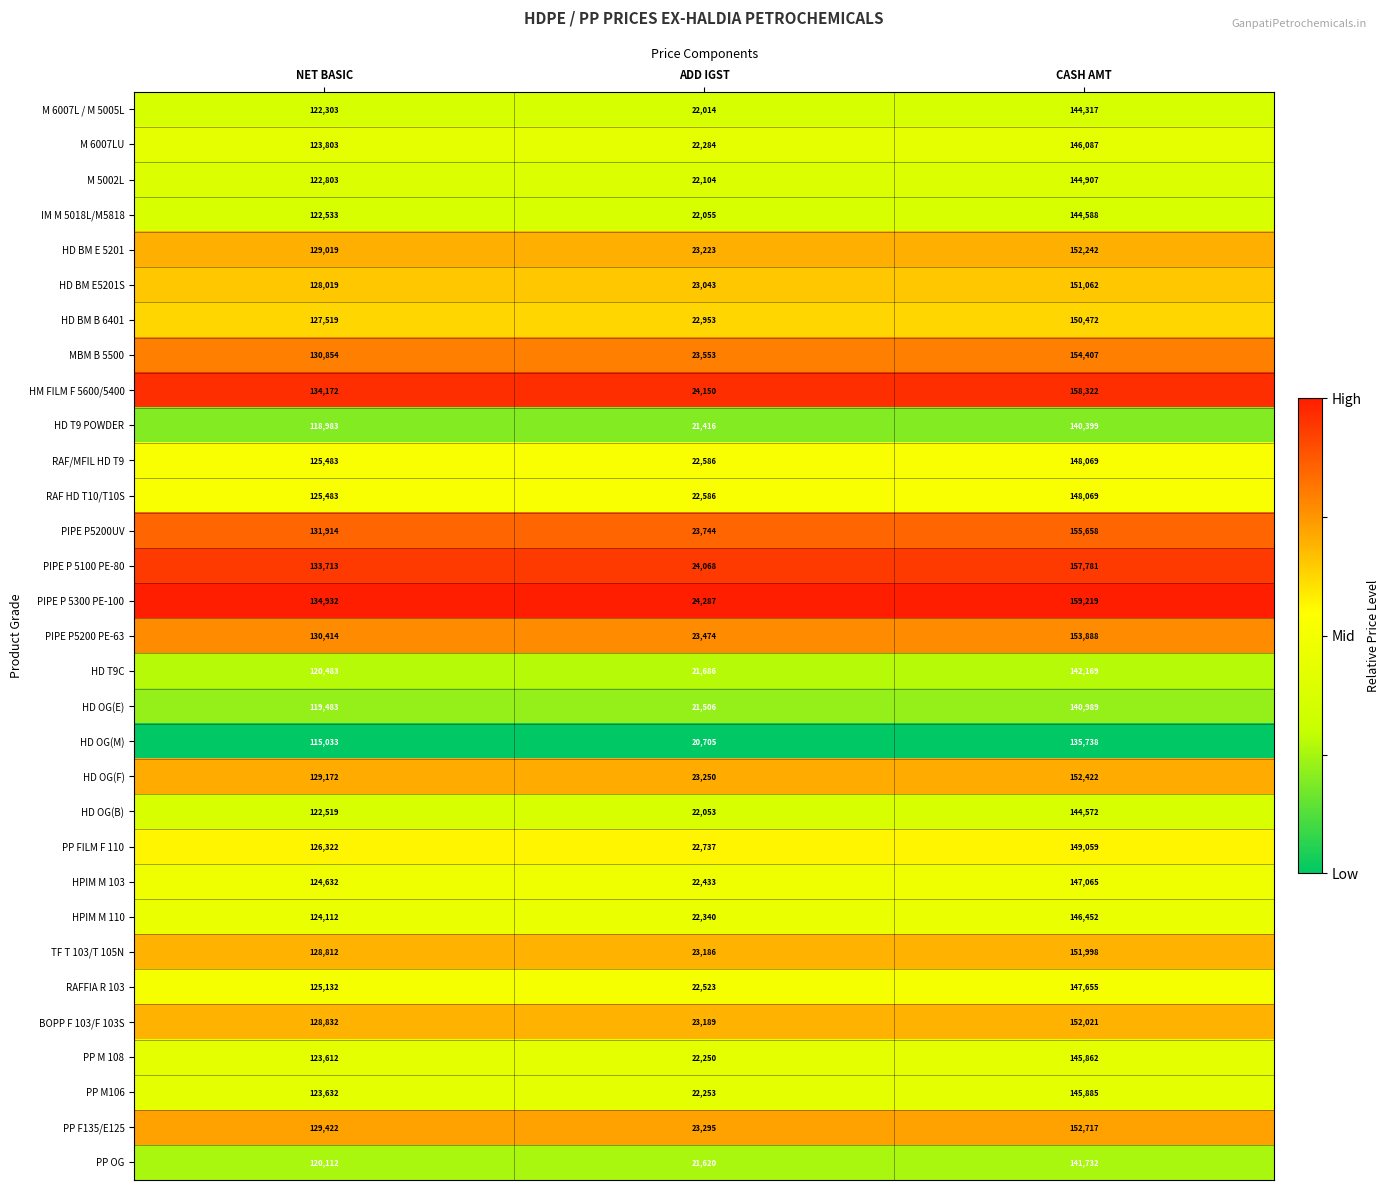

At which label is PP OG closest to 81676?

NET BASIC